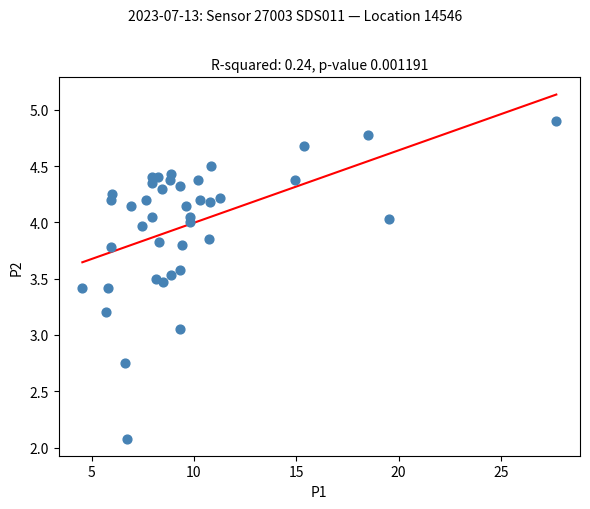

What is the range of X values (max minus min)?

23.1